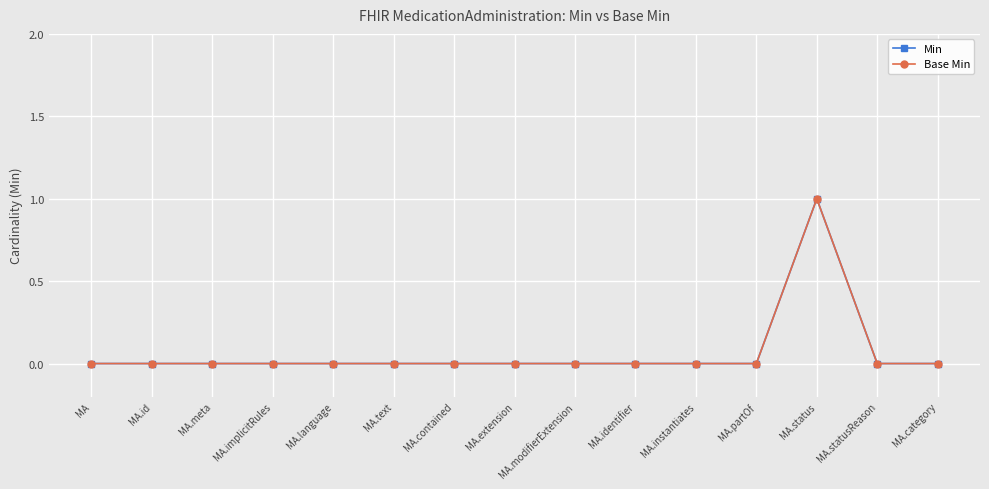

Is this an area chart (filled region under the line)?

No